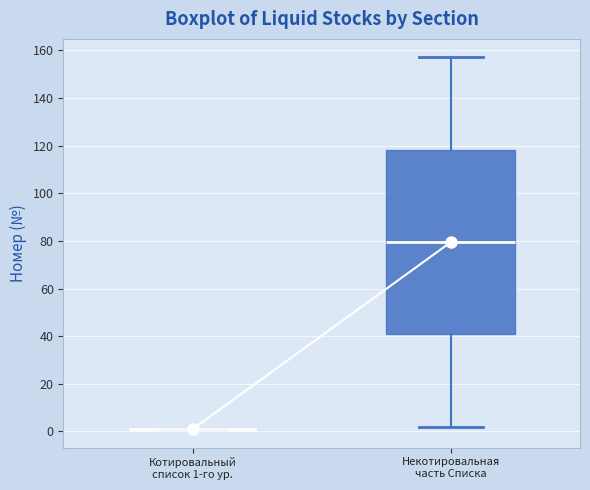

Reading left to right, transcribe this box plot: for each box, give where its median line is, the range the box spans, and where its two whiskers end, as read against the y-axis. The values are not printed on the chart, so give them approximately, as read against the axis.

Котировальный список 1-го ур.: box collapsed to a line at 2, whiskers 2 to 2
Некотировальная часть Списка: median 80, box 40 to 118, whiskers 2 to 158